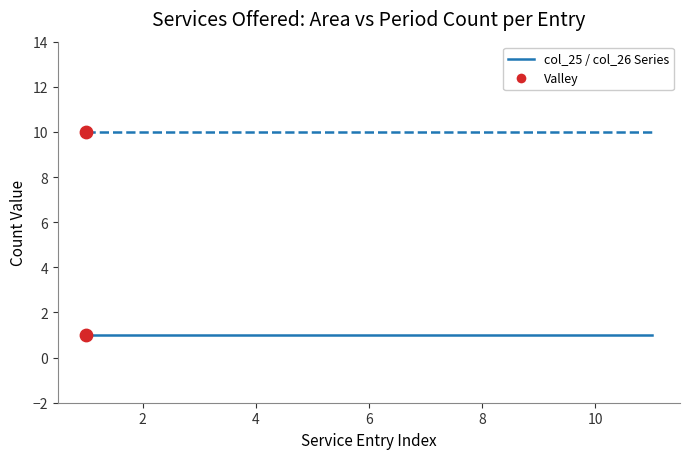

What is the greatest value displayed?

10